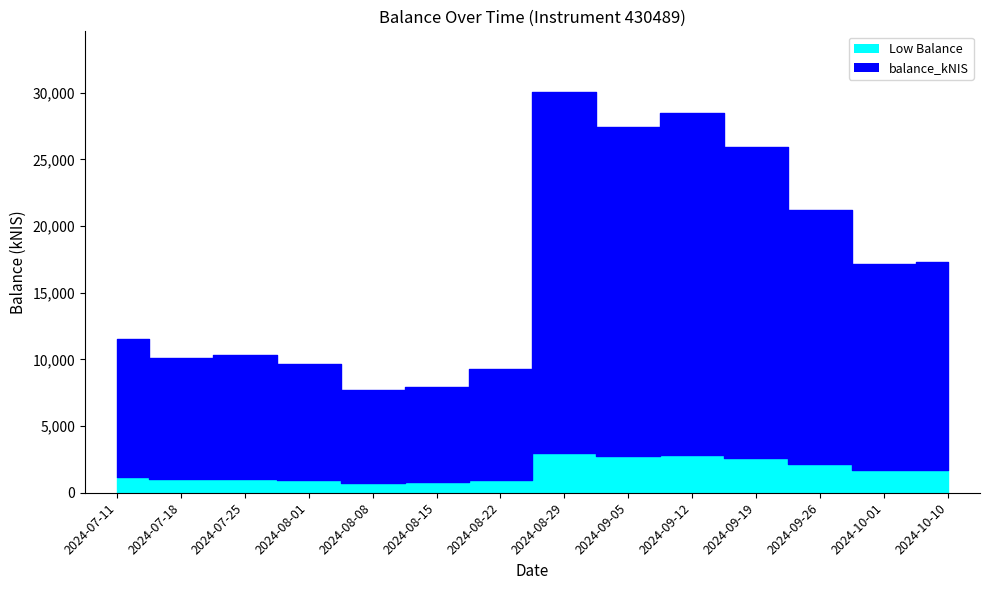

Where does the data first go above 17126?

2024-08-29